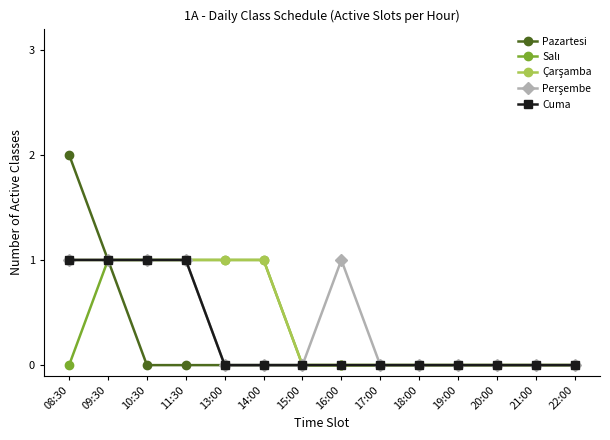

Which category has the highest value across all series?

08:30